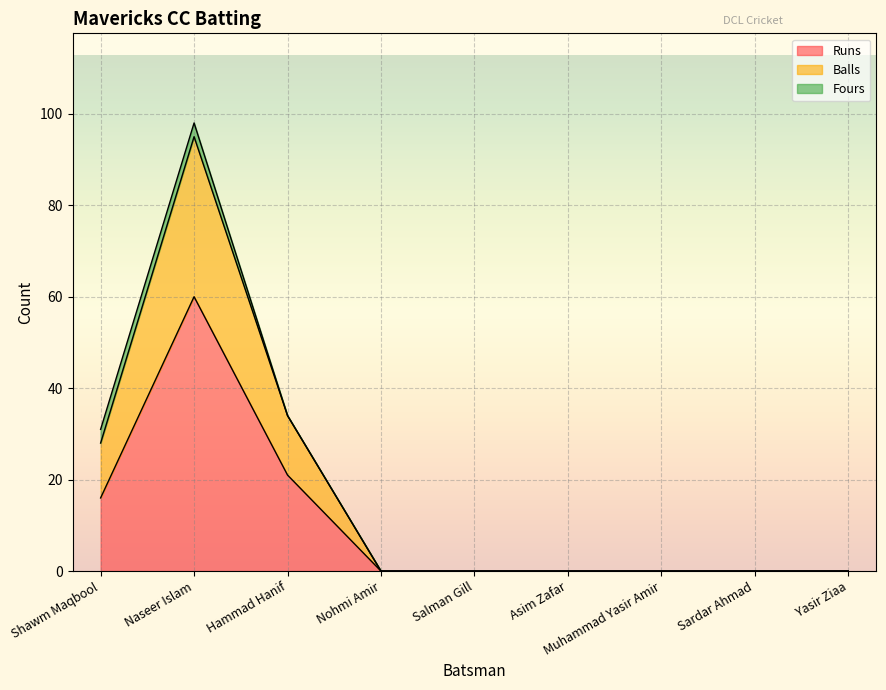

How many positive values does the Balls series have?

3